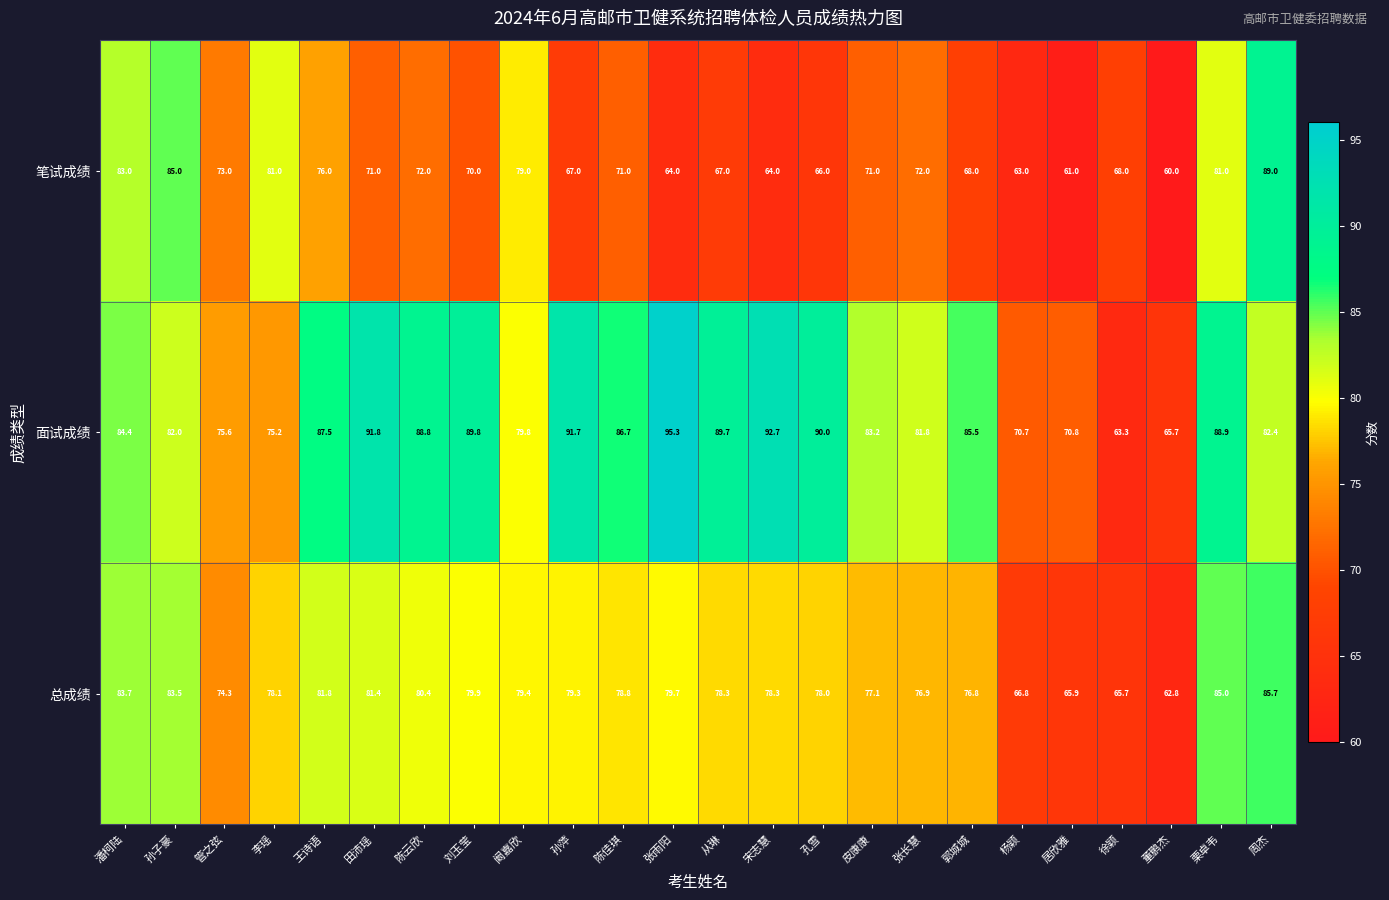

The 总成绩 series shows 36.7 at 管之弦. True or false?

False